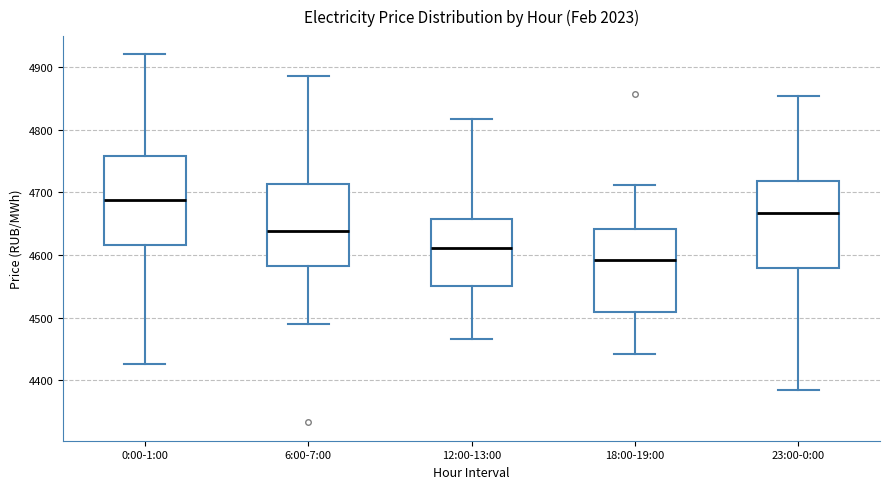

Where is the lower edge of the box for 0:00-1:00 on the y-axis? The values are not printed on the chart, so give them approximately, as read against the axis.

4620